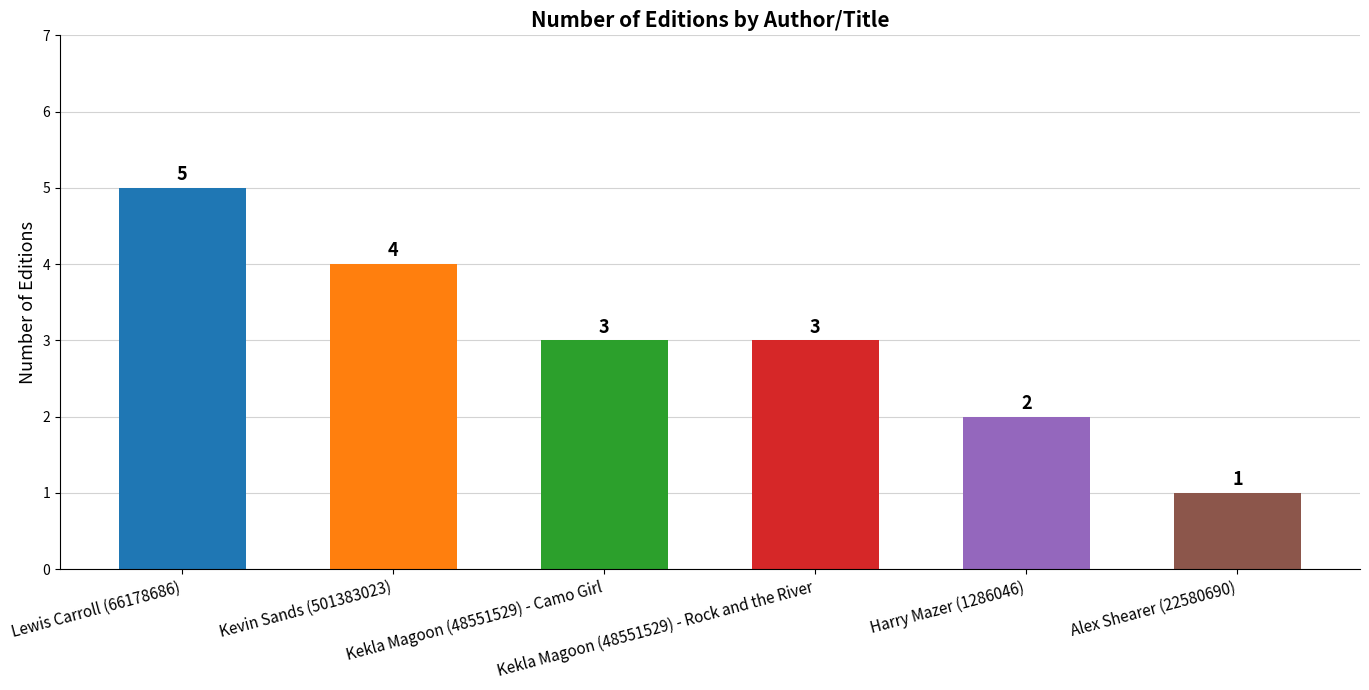

Reading left to right, extract all data points from this chart.

Lewis Carroll (66178686)=5	Kevin Sands (501383023)=4	Kekla Magoon (48551529) - Camo Girl=3	Kekla Magoon (48551529) - Rock and the River=3	Harry Mazer (1286046)=2	Alex Shearer (22580690)=1